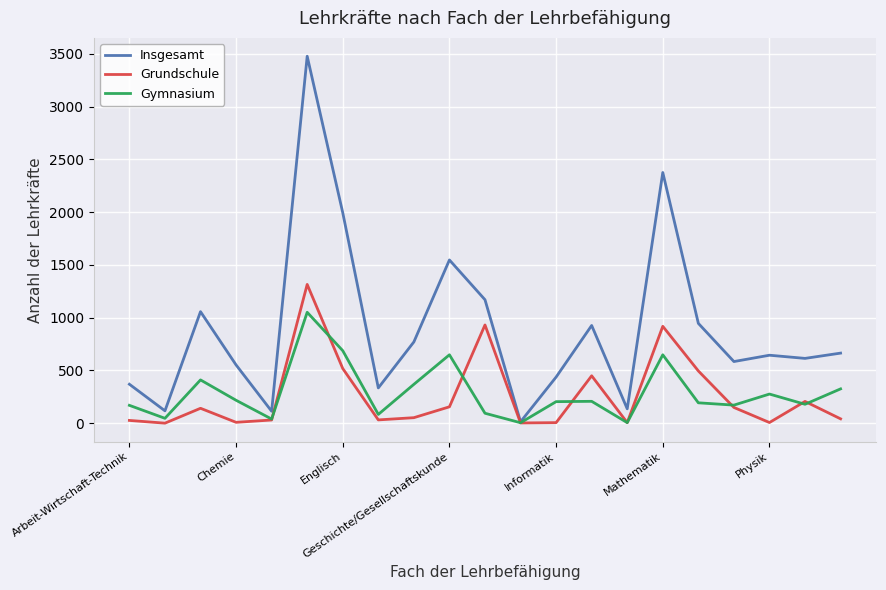

Which series has the largest total across all categories?

Insgesamt